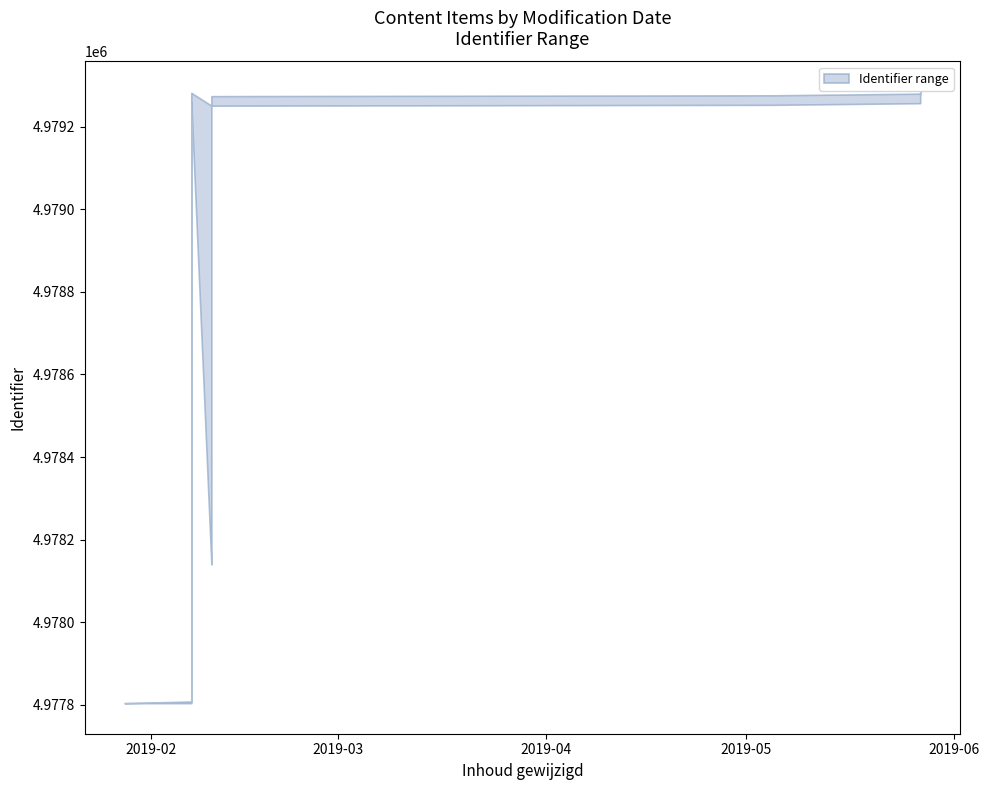

How many lines are shown in the chart?

2